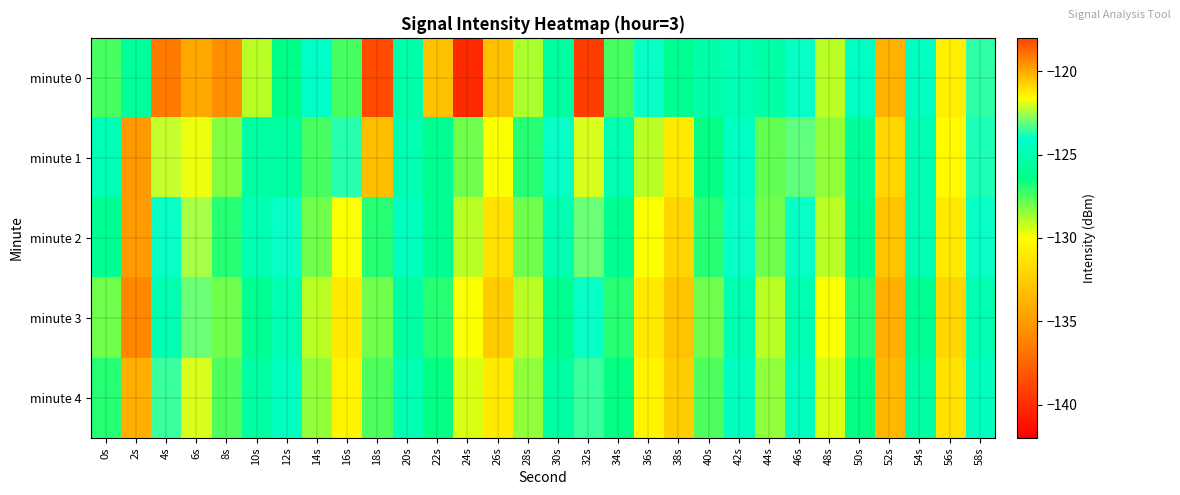

Which series has the largest total across all categories?

minute 1